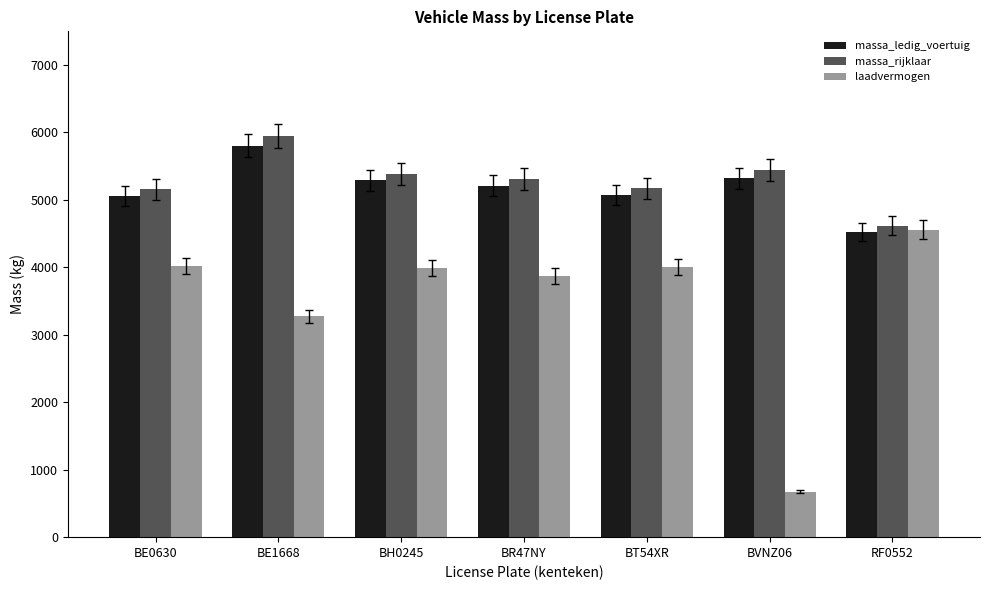

Read the massa_rijklaar value at RF0552, to the nearest 50.

4600